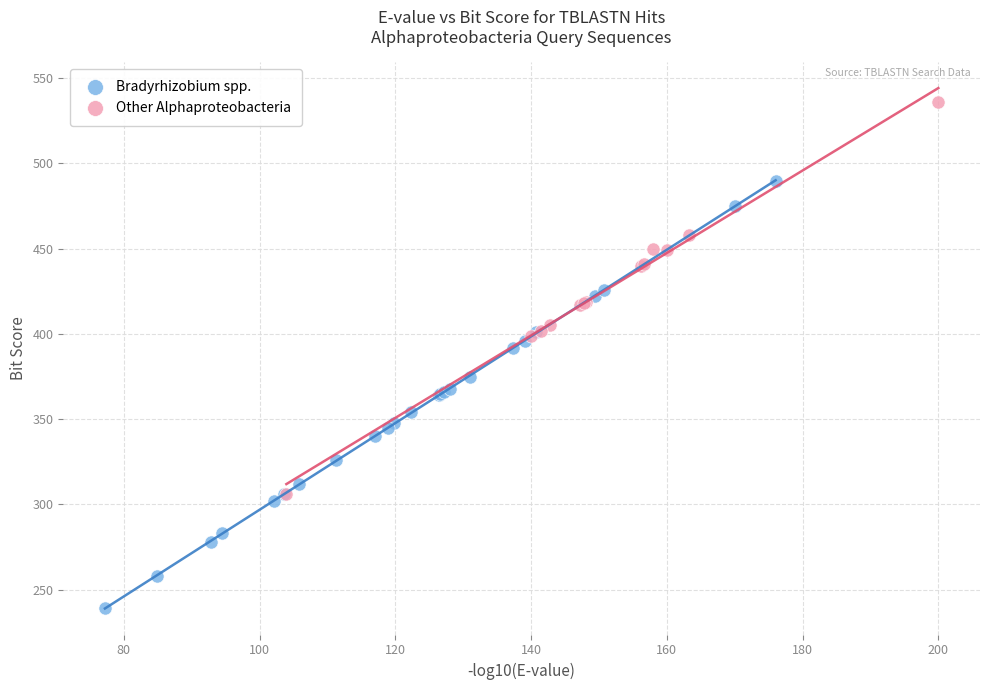

Which series contains the highest Y value?

Other Alphaproteobacteria